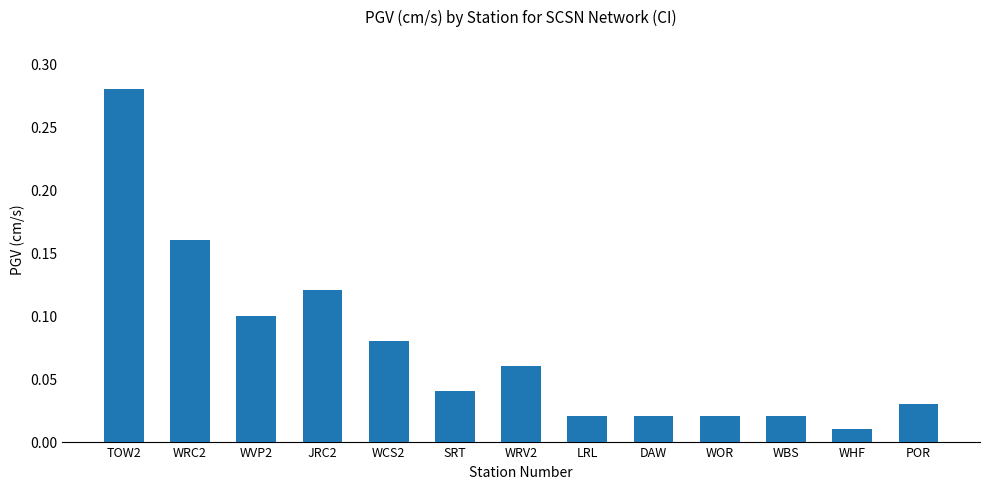

Between WCS2 and WHF, which is larger?

WCS2